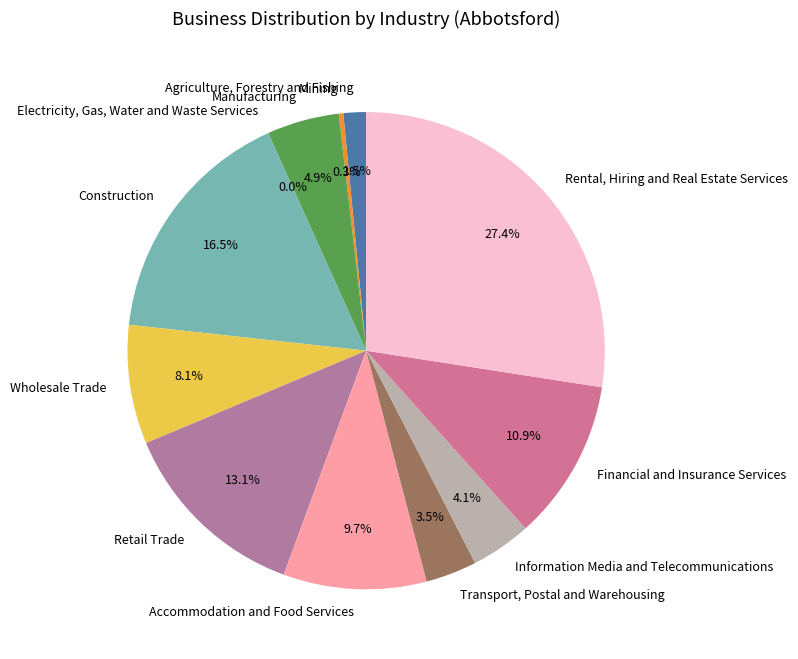

To the nearest percent, what is the difference between the largest and smallest slice percentages?

27%